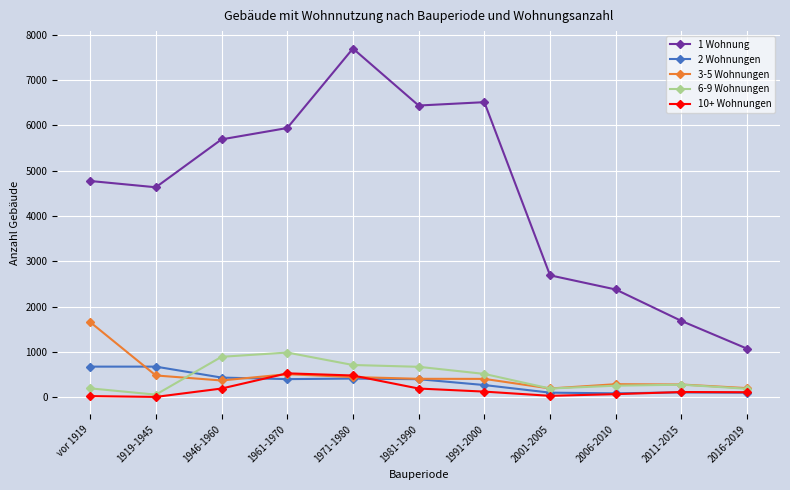

Does the chart display data point markers on the line(s)?

Yes